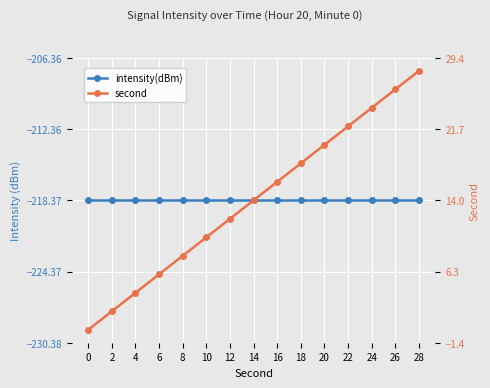

The intensity(dBm) series shows -82.5 at 8. True or false?

False